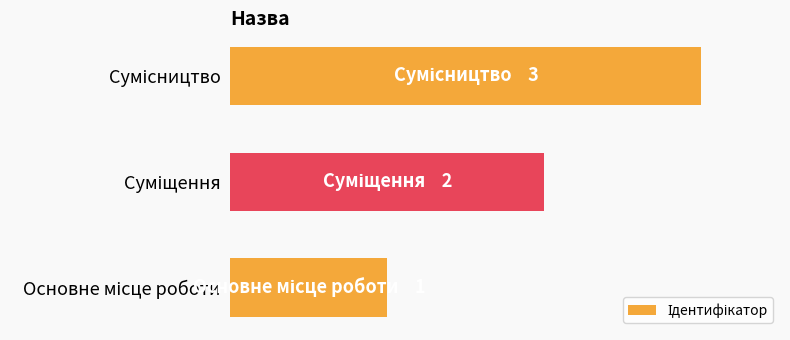

What is the minimum value shown in the chart?

1